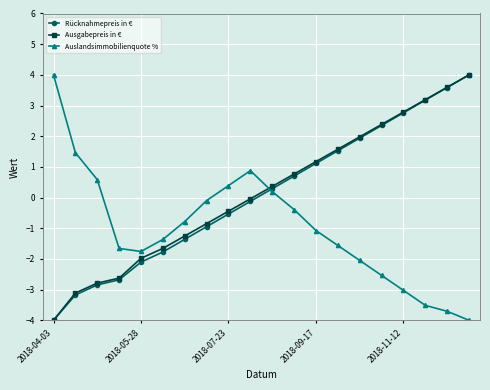

True or false: Ausgabepreis in € has more than 1 points higher than both neighbors.

False